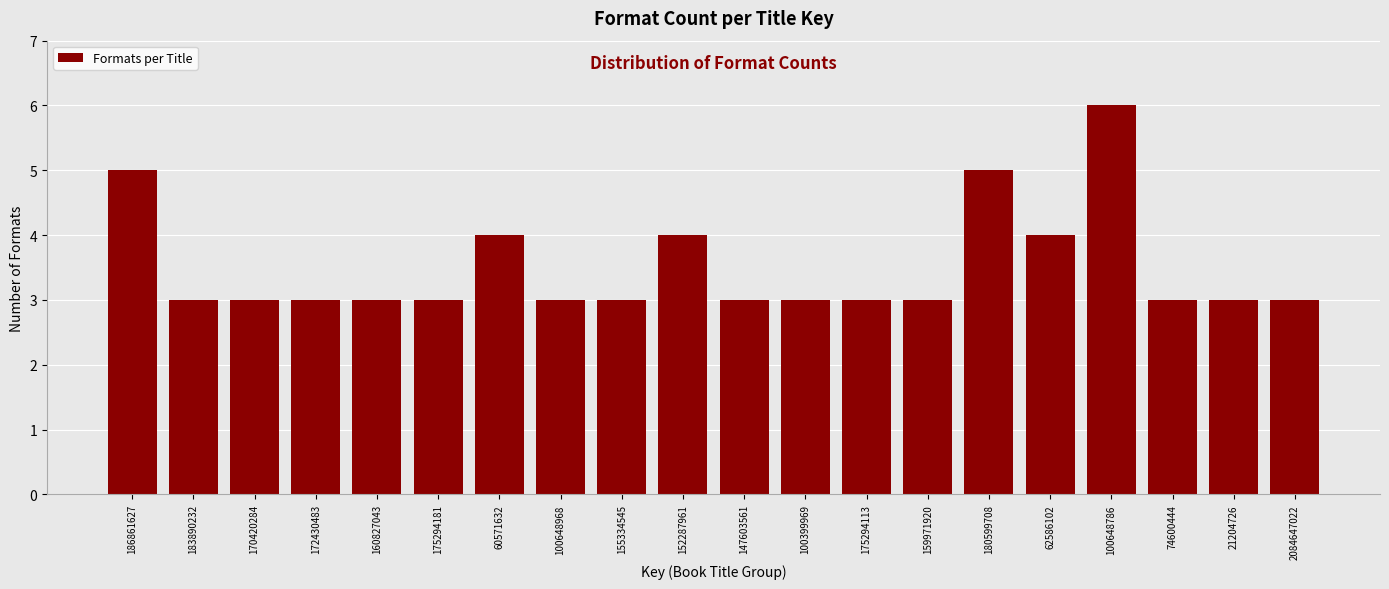

Reading left to right, transcribe all the data shown in this chart.

186861627=5	183890232=3	170420284=3	172430483=3	160827043=3	175294181=3	60571632=4	100648968=3	155334545=3	152287961=4	147603561=3	100399969=3	175294113=3	159971920=3	180599708=5	62586102=4	100648786=6	74600444=3	21204726=3	2084647022=3